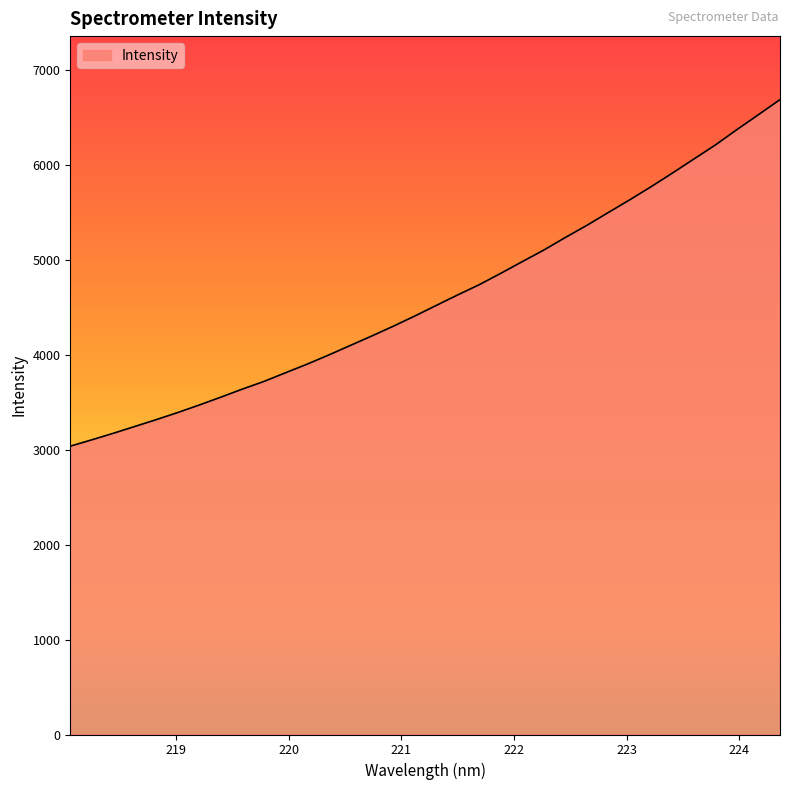

What is the minimum value shown in the chart?

3036.9